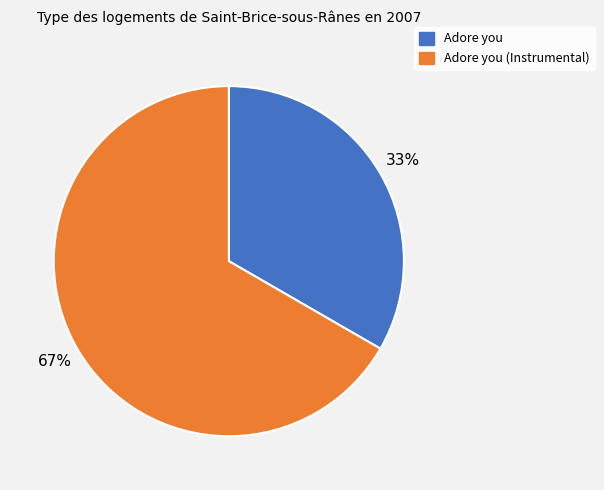

Does any single category account for the majority?

Yes